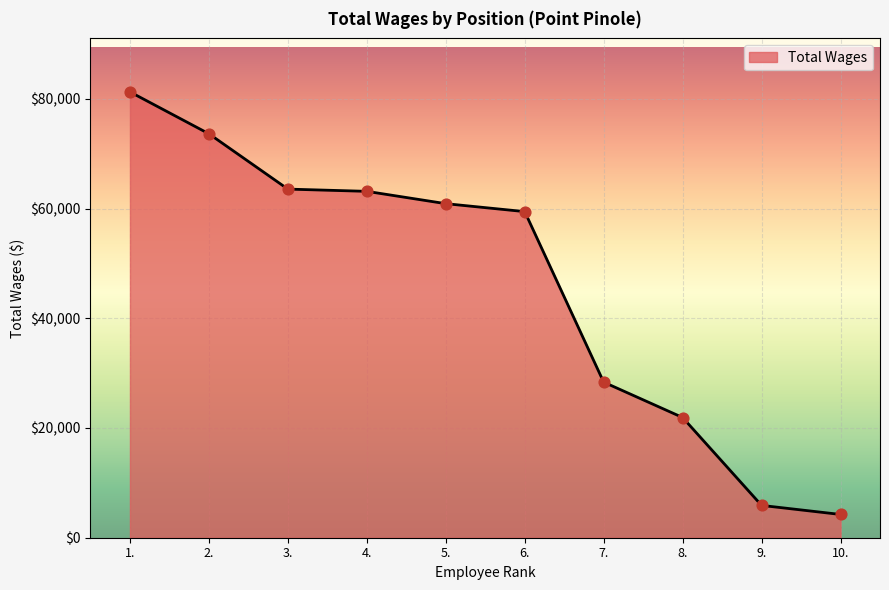

What is the ratio of the value at 8. to the value at 3.?

0.3